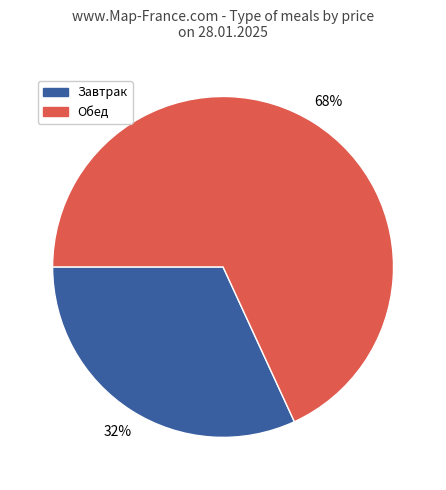

Does any single category account for the majority?

Yes